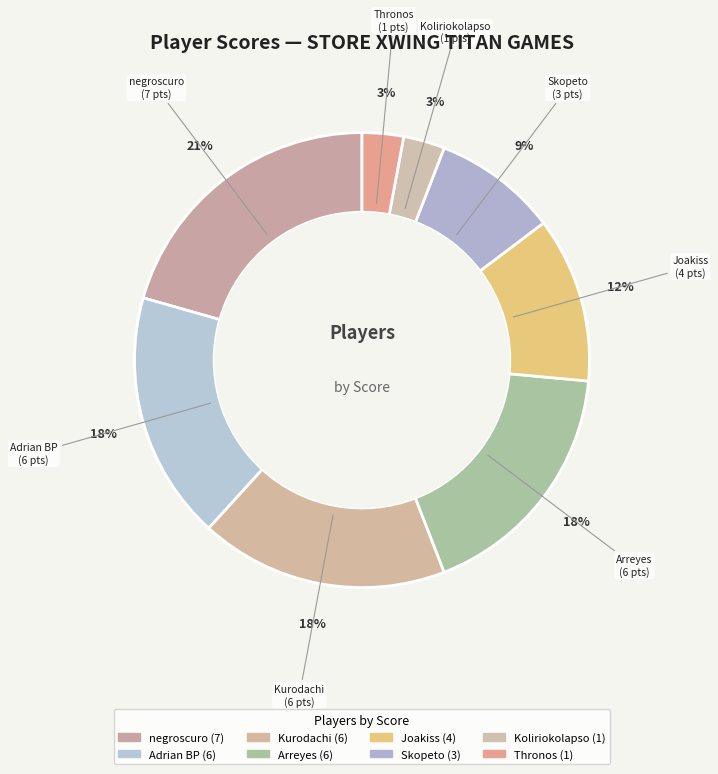

True or false: Joakiss accounts for 12% of the total.

True